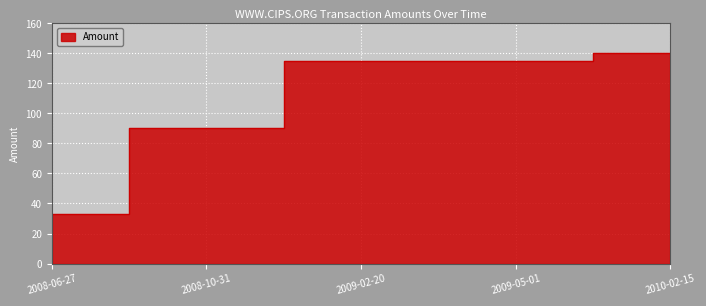

The value at 2008-10-31 is 90.0. True or false?

True